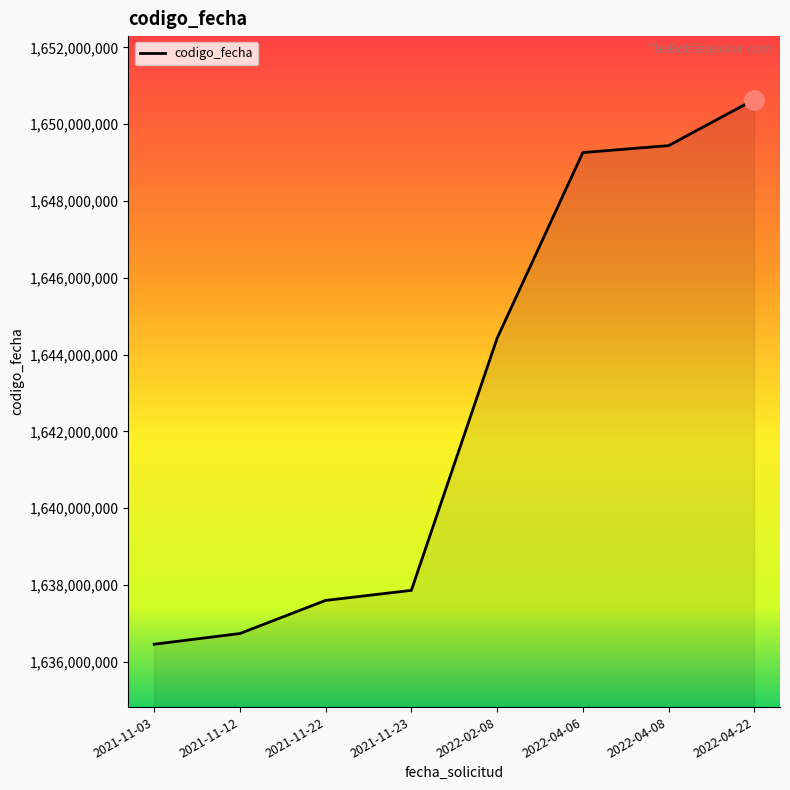

Approximately how many times larger is the value at 2022-02-08 compared to 2021-11-22?

1.0